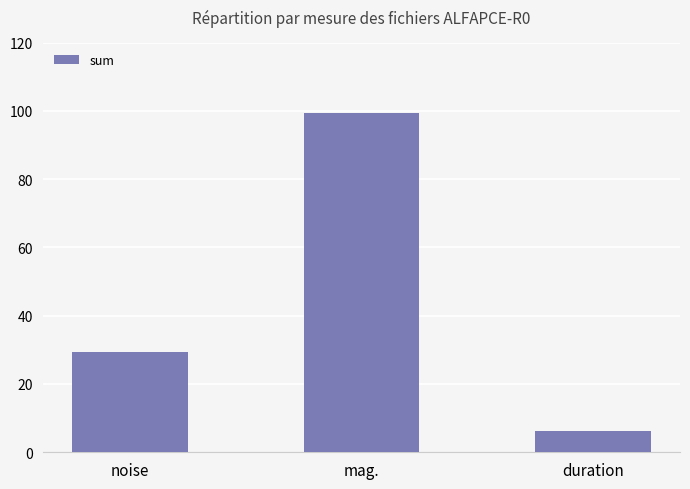

Approximately how many times larger is the value at duration compared to mag.?

0.1